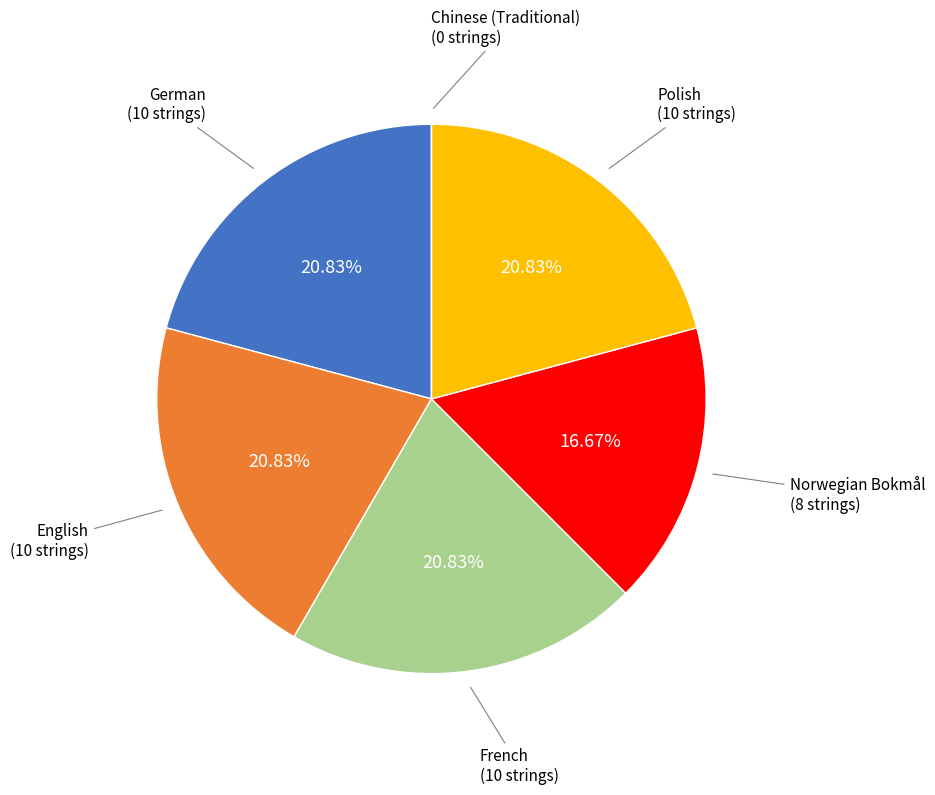

Between Norwegian Bokmål and Polish, which is larger?

Polish